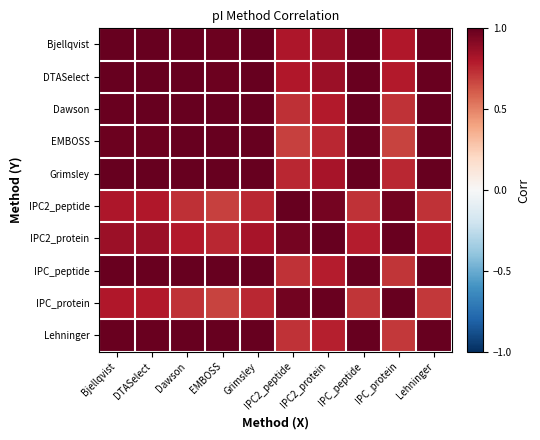

Which has a higher value, IPC_peptide or EMBOSS?

IPC_peptide